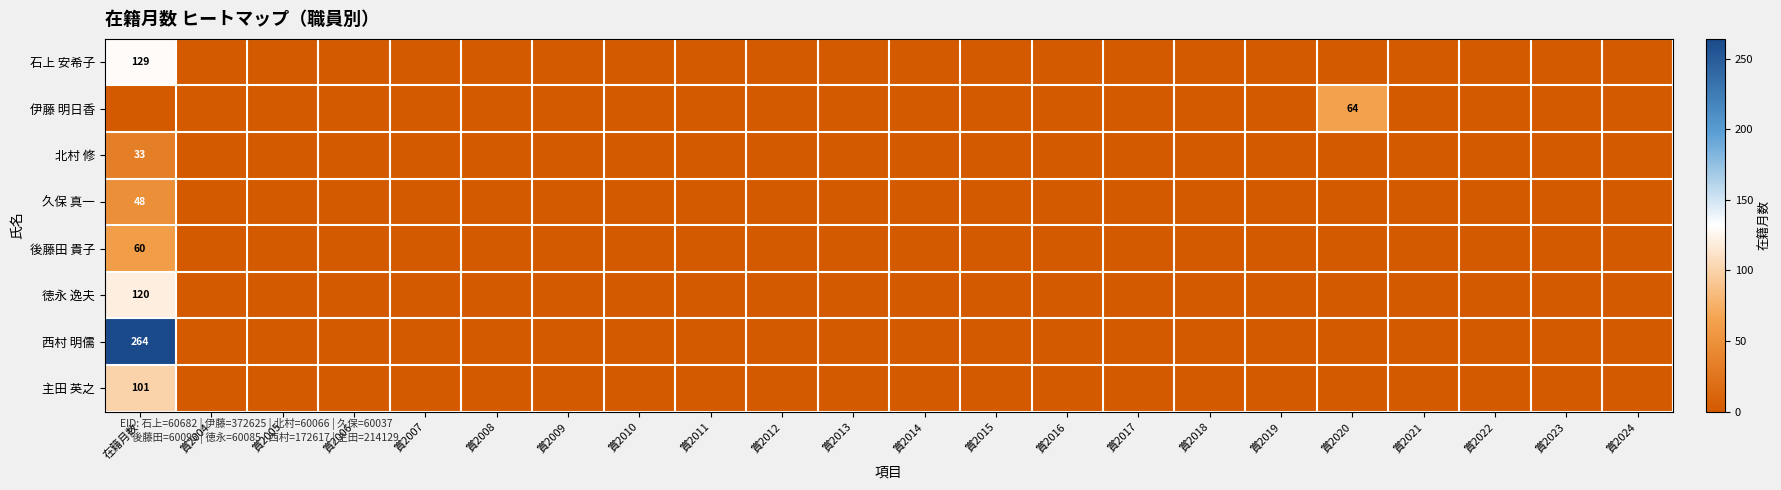

At 在籍月数, list the series in order from smallest to largest.

伊藤 明日香, 北村 修, 久保 真一, 後藤田 貴子, 主田 英之, 徳永 逸夫, 石上 安希子, 西村 明儒